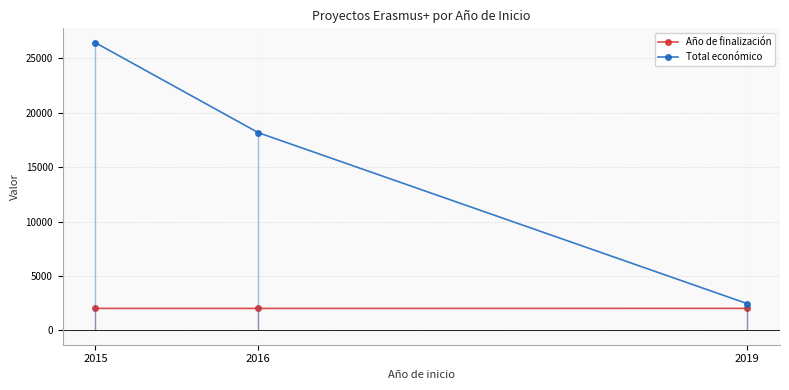

What is the value of the Total económico point at the 1st from the left?

26442